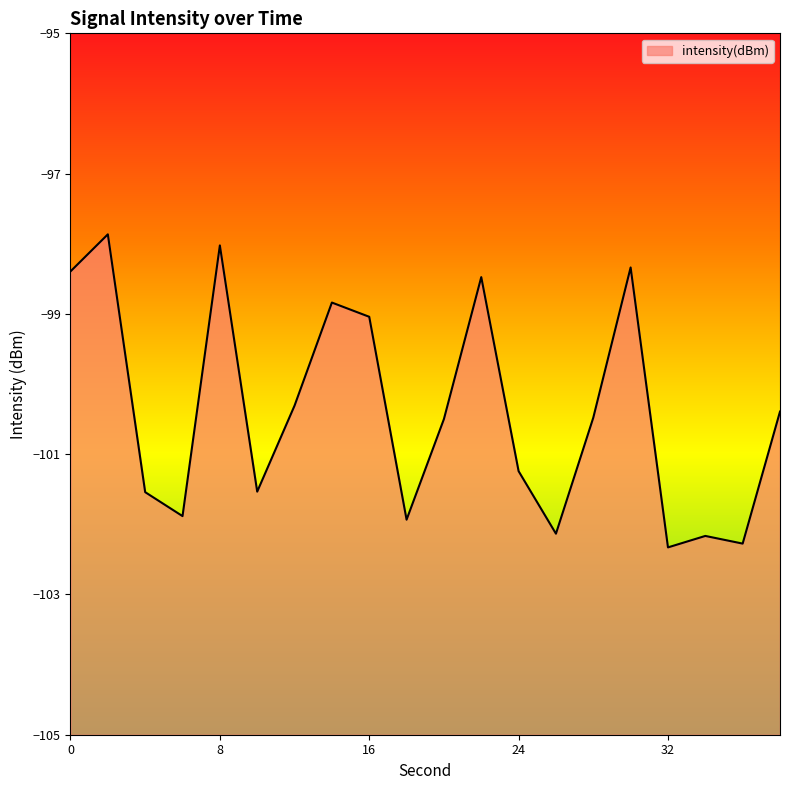

What is the change in value from 0 to 34?

-3.8